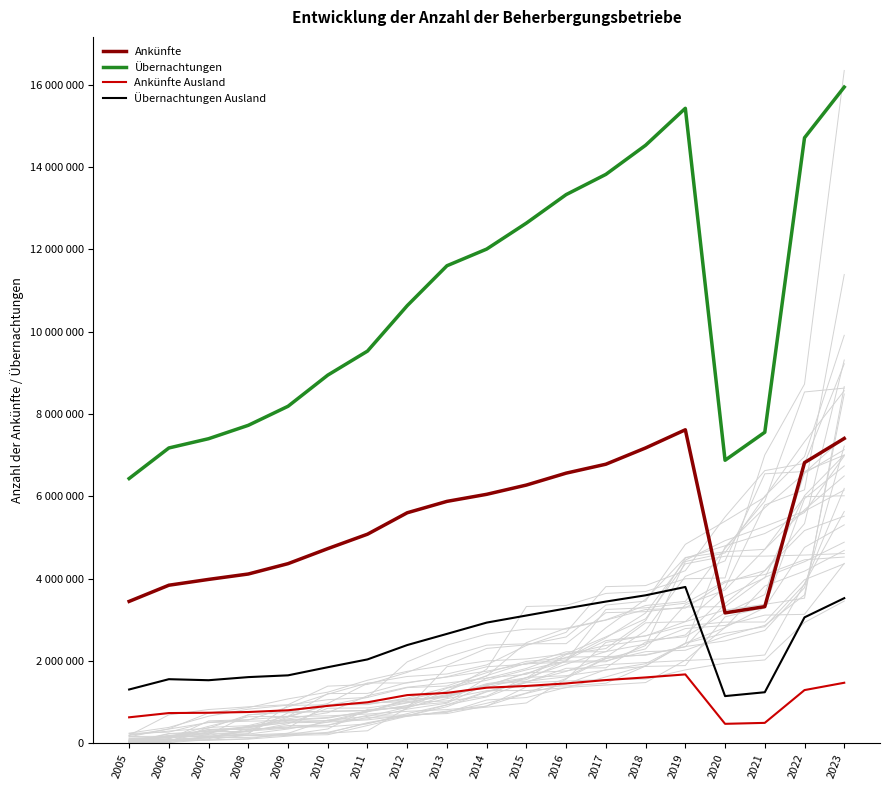

Count the number of categories in the chart.

19